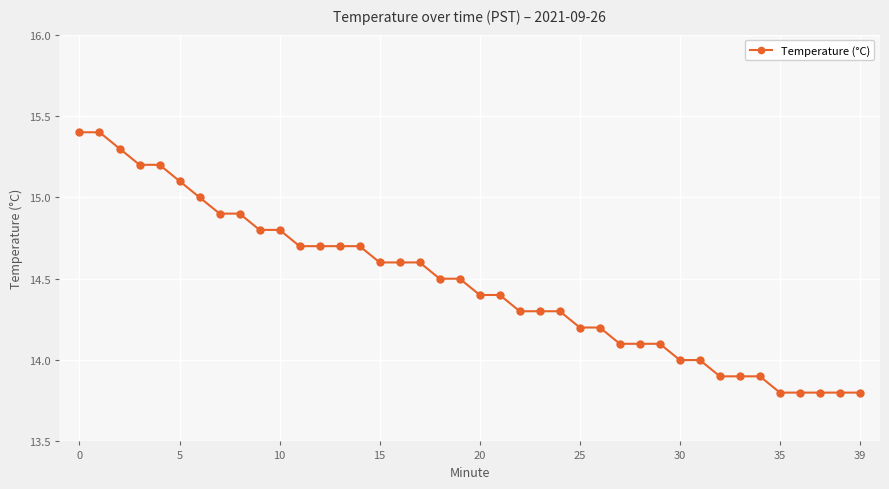

What is the difference between the maximum and minimum values?

1.6